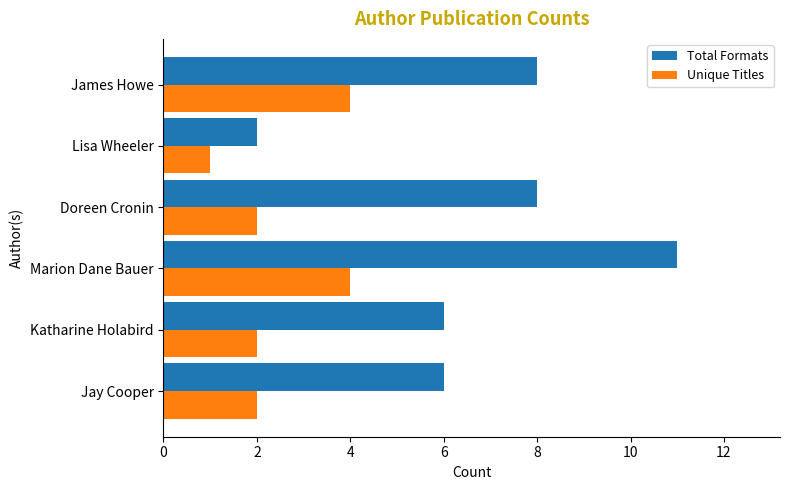

At which category does the chart reach its minimum across all series?

Lisa Wheeler